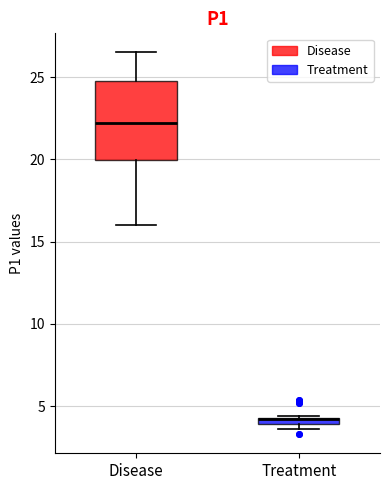

Where does the upper whisker of the box for Disease end on the y-axis? The values are not printed on the chart, so give them approximately, as read against the axis.

26.5